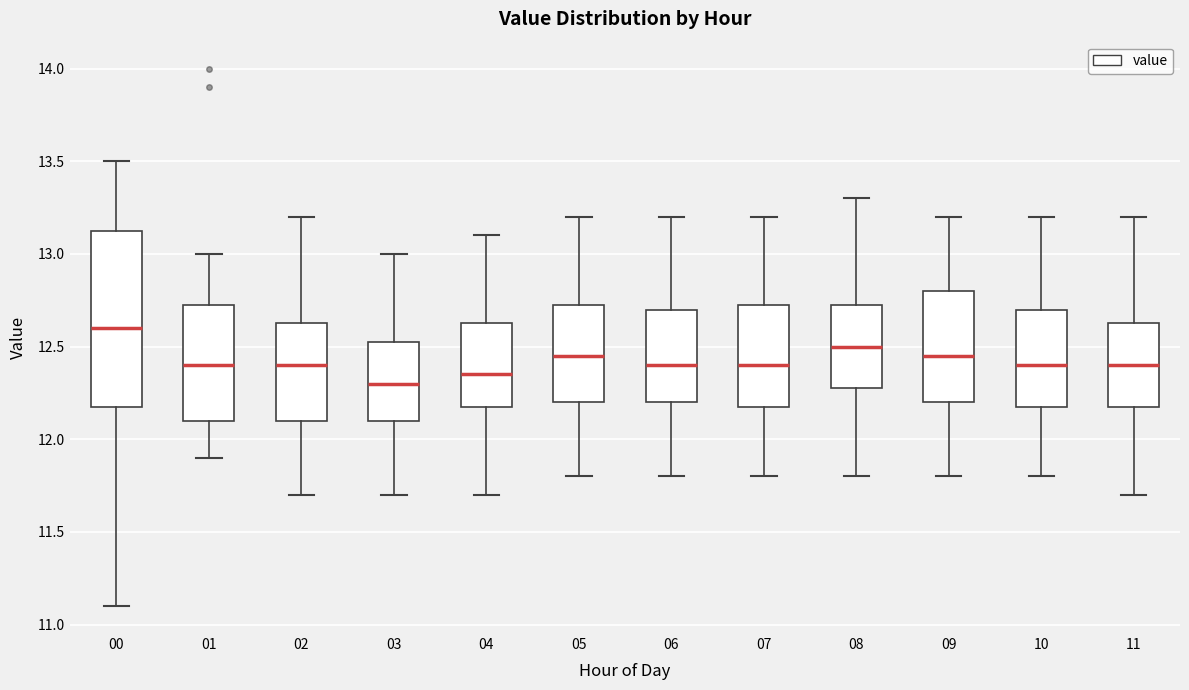

Comparing the boxes themselves (not the whiskers), which one is the tallest?

00